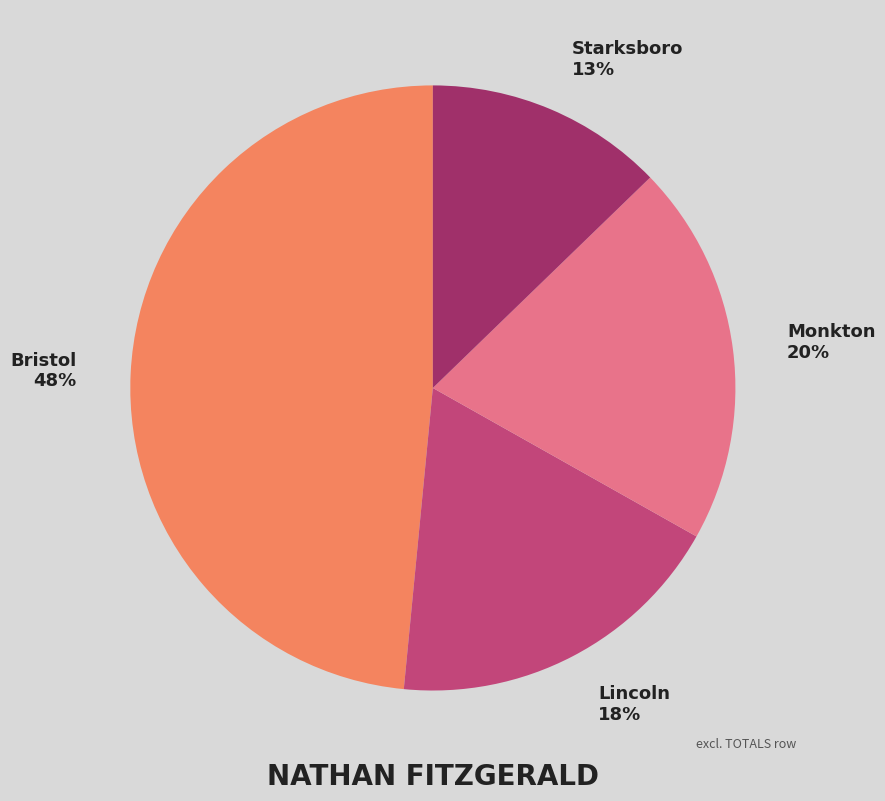

To the nearest percent, what is the average slice percentage?

25%